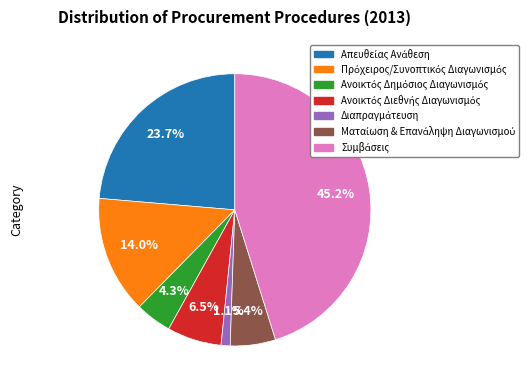

To the nearest percent, what is the average slice percentage?

14%